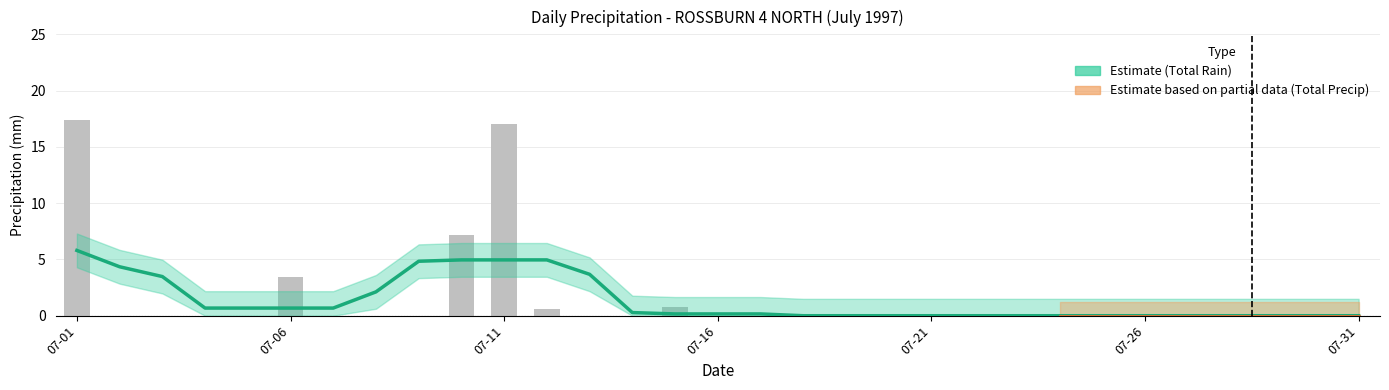

List the labels in order of value, smallest first.

1997-07-02, 1997-07-03, 1997-07-04, 1997-07-05, 1997-07-07, 1997-07-08, 1997-07-09, 1997-07-13, 1997-07-14, 1997-07-16, 1997-07-17, 1997-07-18, 1997-07-19, 1997-07-20, 1997-07-21, 1997-07-22, 1997-07-23, 1997-07-24, 1997-07-25, 1997-07-26, 1997-07-27, 1997-07-28, 1997-07-29, 1997-07-30, 1997-07-31, 1997-07-12, 1997-07-15, 1997-07-06, 1997-07-10, 1997-07-11, 1997-07-01